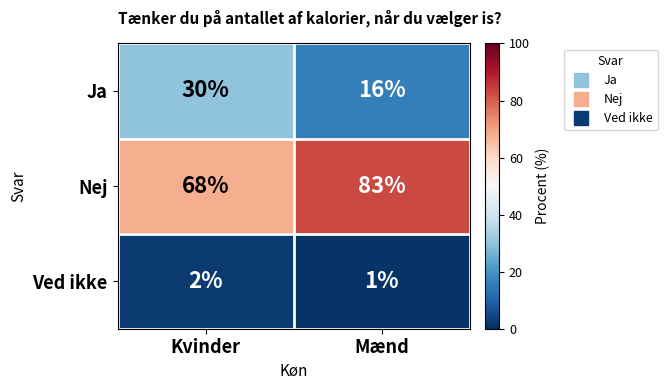

What value does the Ja series have at Mænd, to the nearest 5?

15